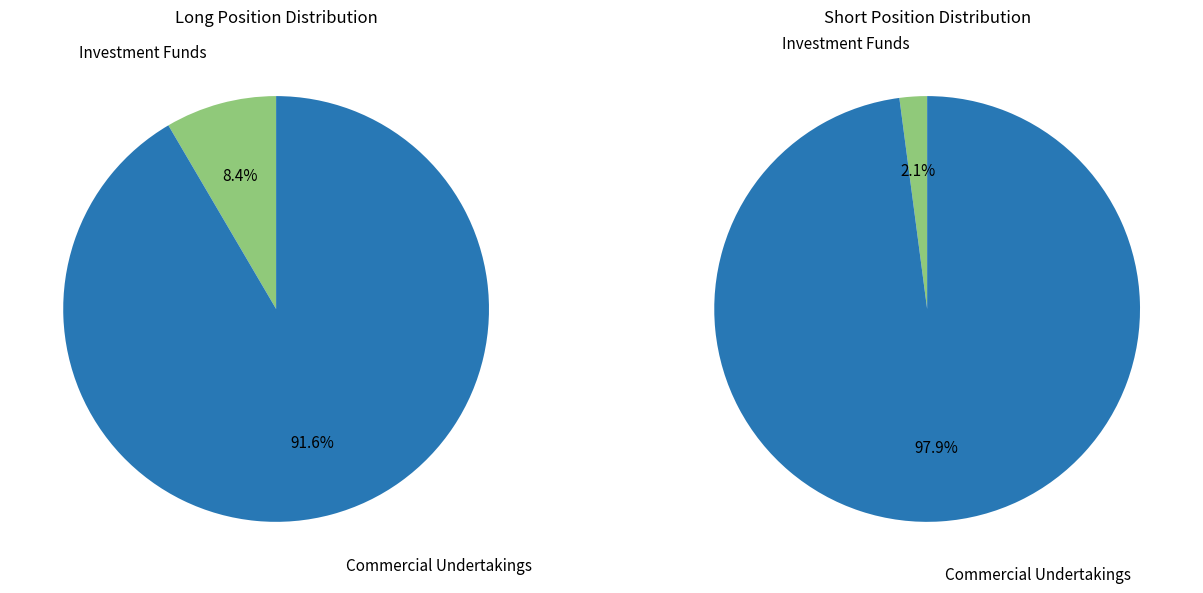

Which slice is the largest?

Commercial Undertakings (Short)